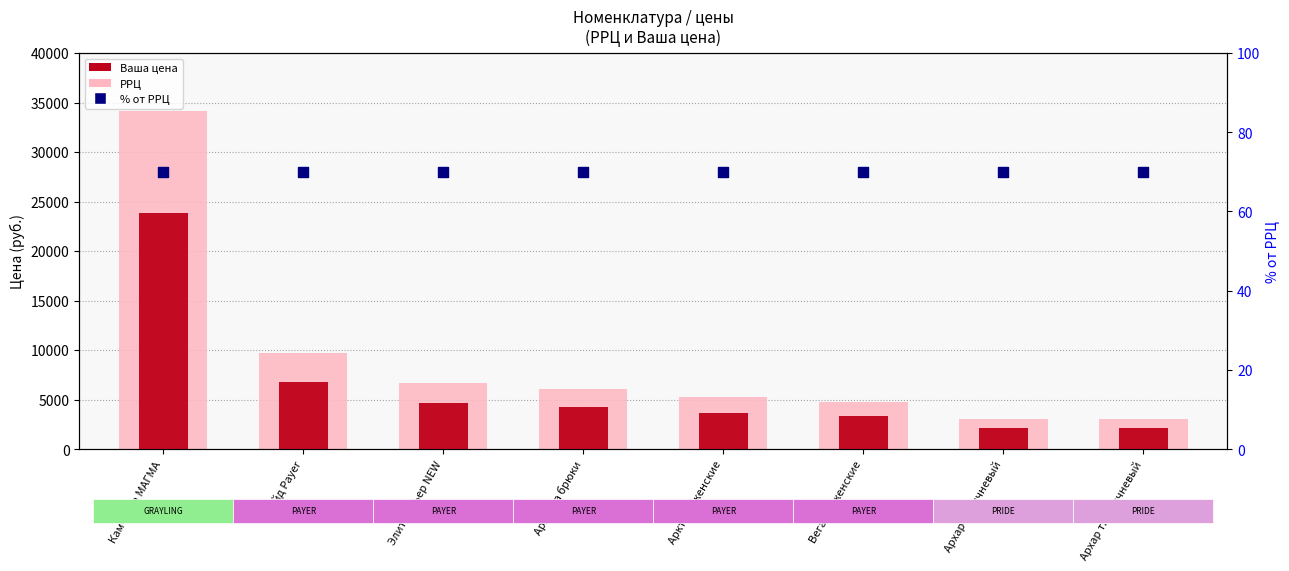

Which series has the largest Y range (max minus min)?

РРЦ